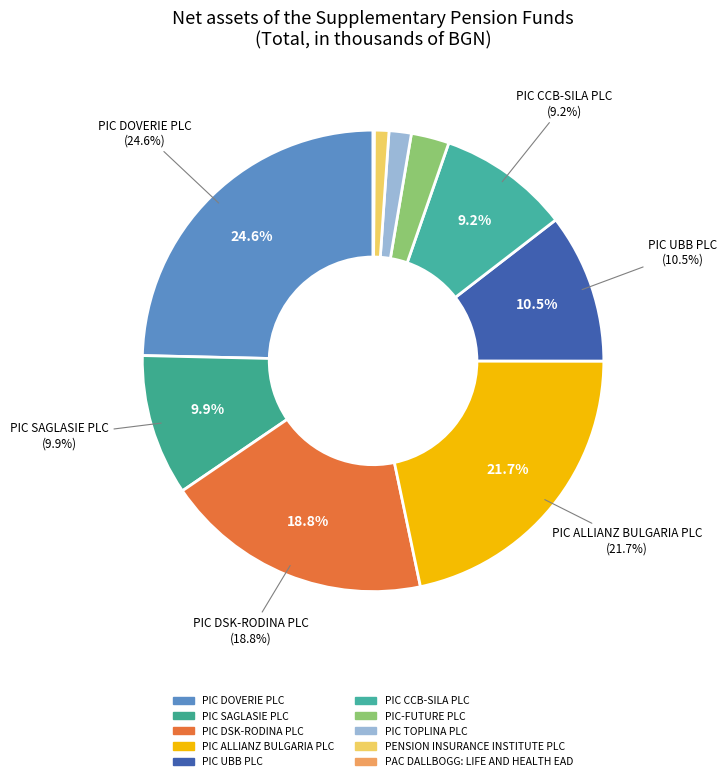

Does any single category account for the majority?

No